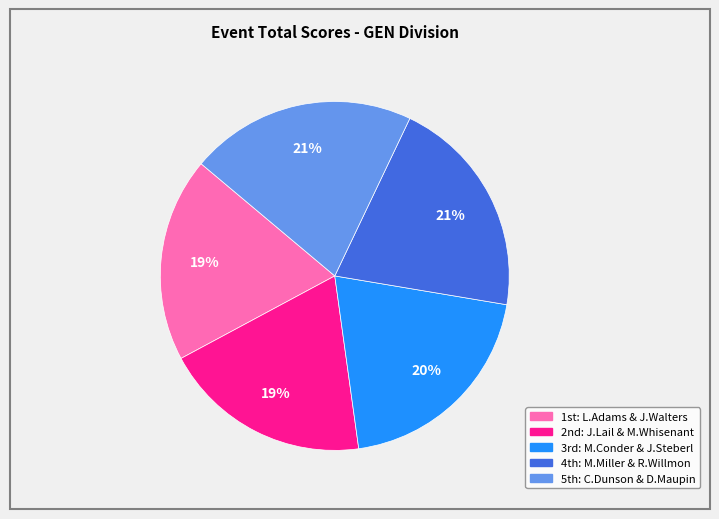

Is there any slice that represents more than half of the pie?

No